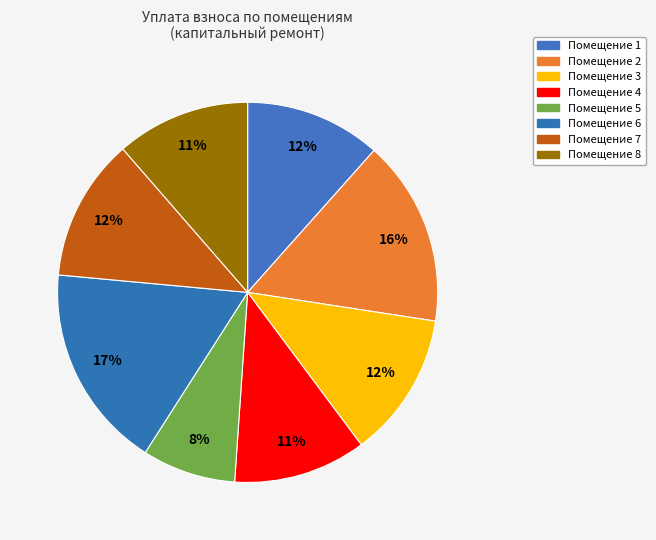

What is the smallest slice in the pie chart?

5